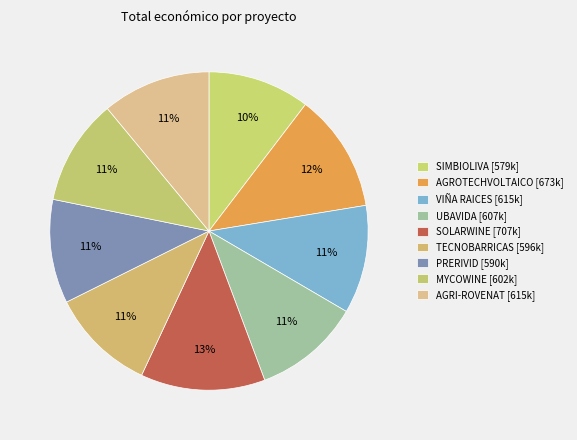

Is SIMBIOLIVA the majority of the pie?

No